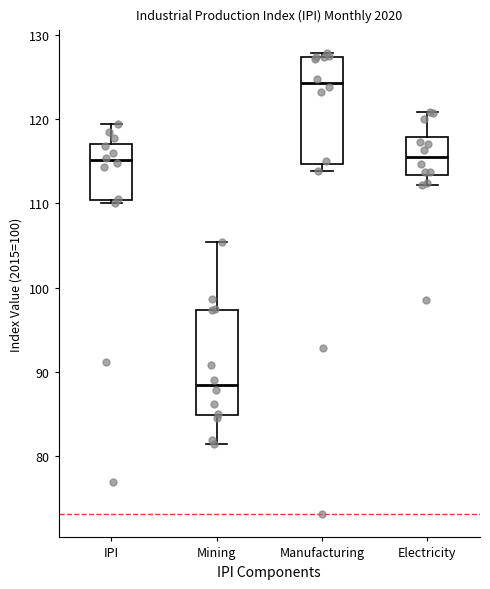

Which box's median line is the highest?

Manufacturing